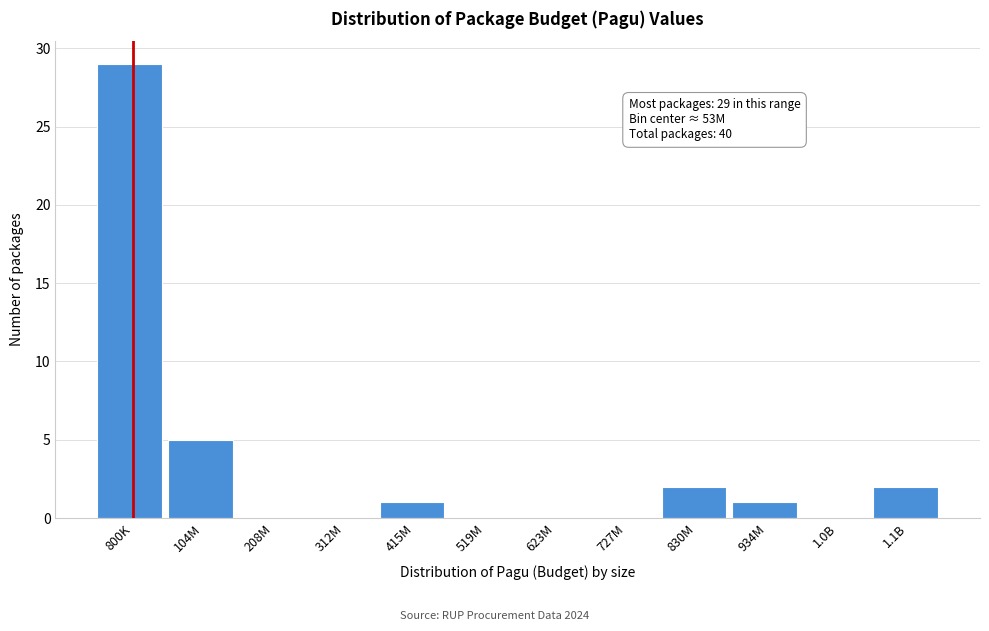

Reading left to right, what are all the values shown in this chart?

800K=29	104M=5	208M=0	312M=0	415M=1	519M=0	623M=0	727M=0	830M=2	934M=1	1.0B=0	1.1B=2